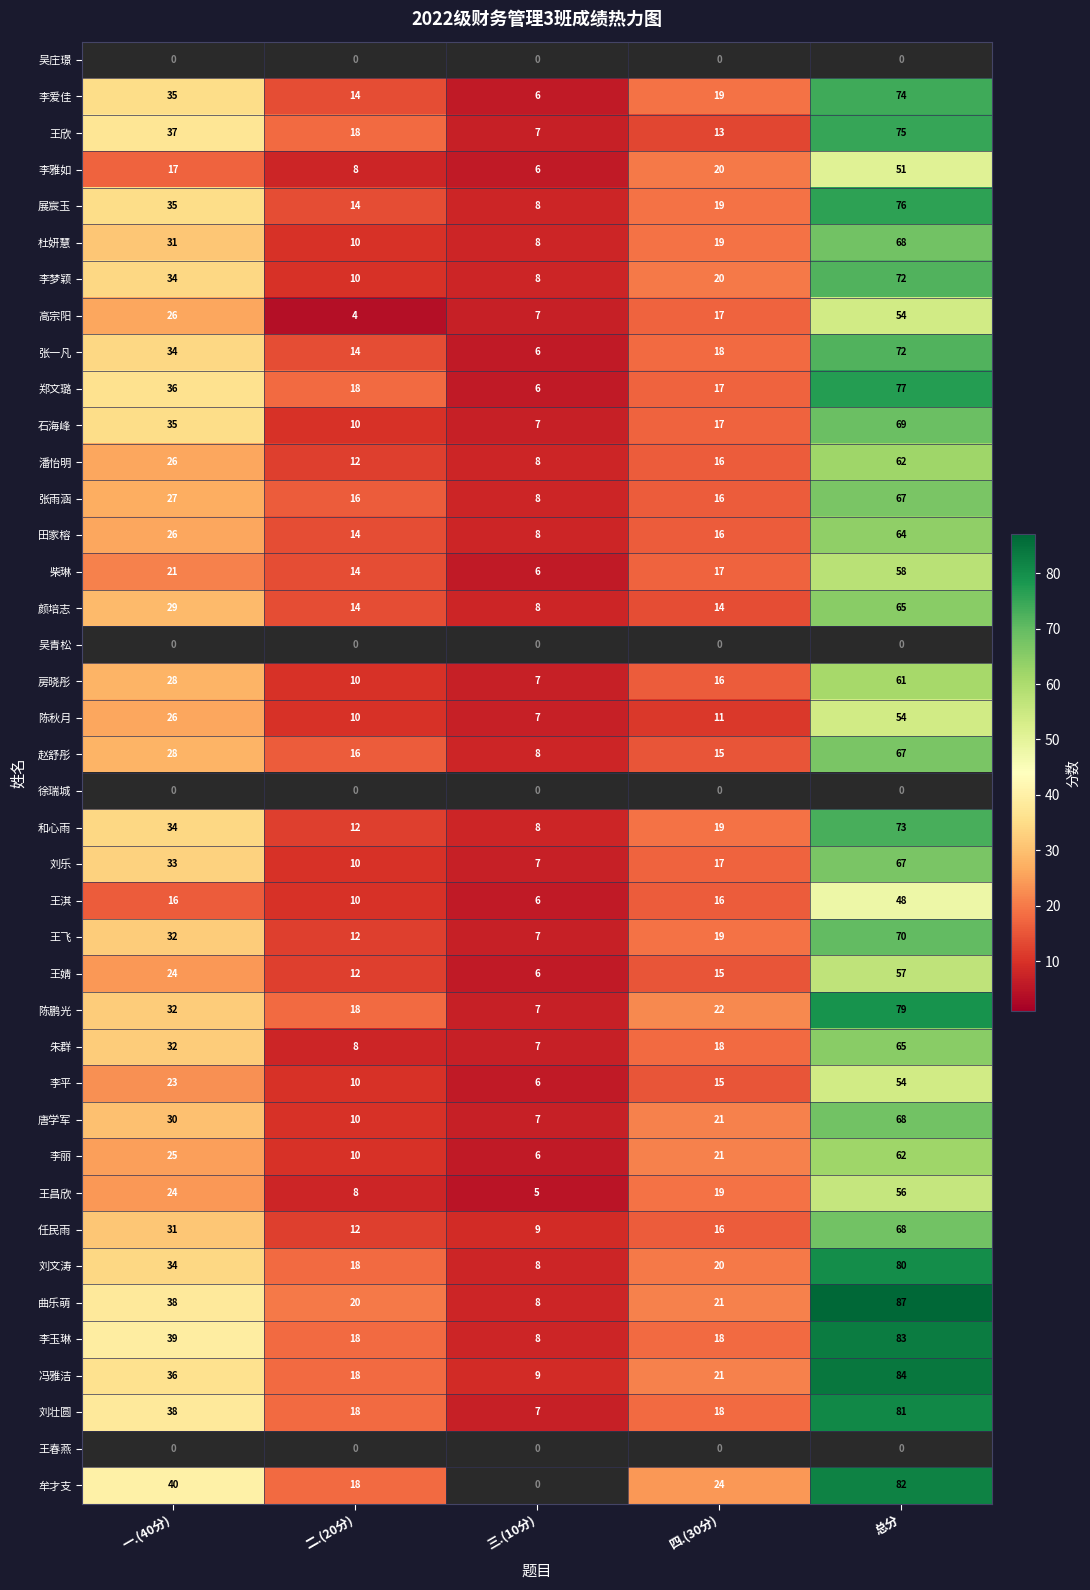

Which series has the largest total across all categories?

曲乐萌